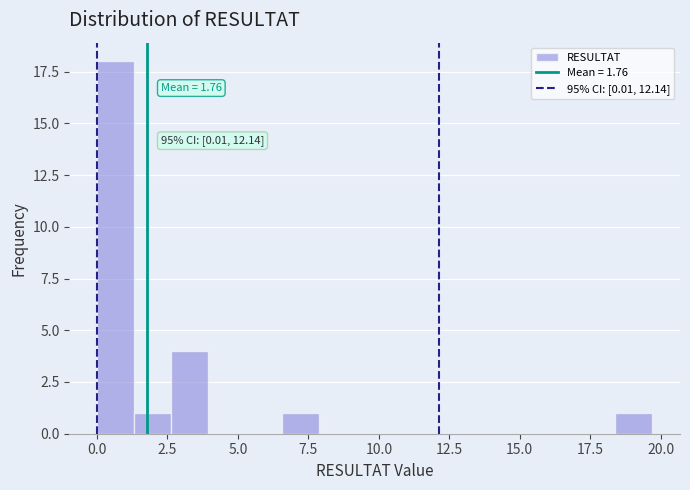

Around what value on the x-axis is the tallest bar? Give the approximate position of its centre, as read against the axis.

0.5